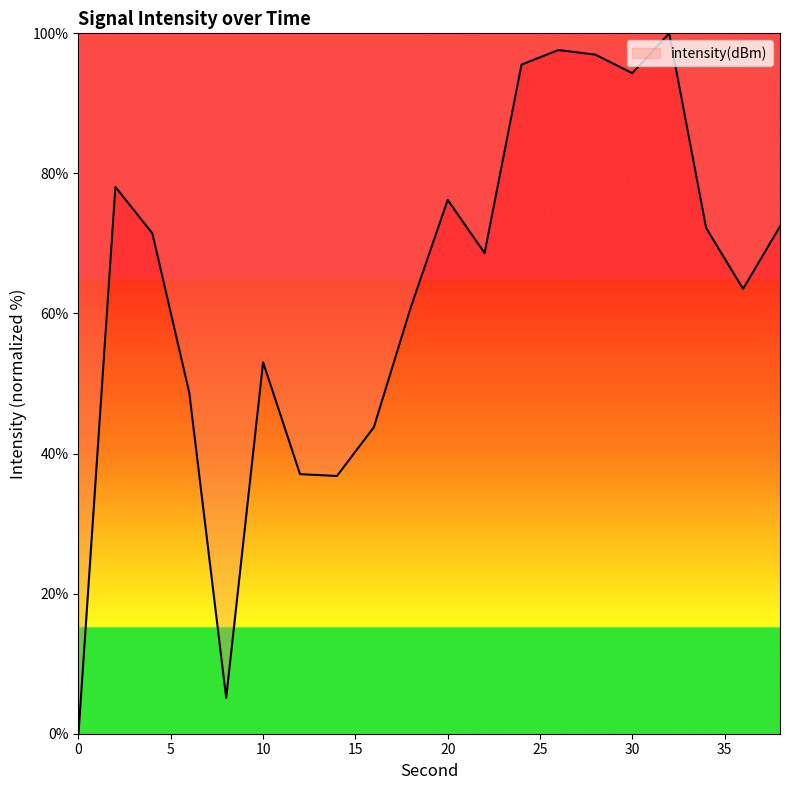

What is the greatest value displayed?

100.0